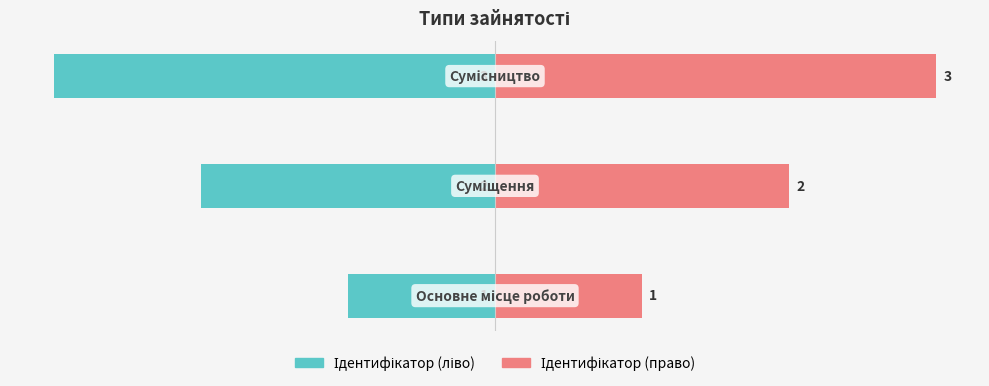

Reading right to left, what are all the values shown in this chart?

Ідентифікатор (ліво): 2=-30	1=-20	0=-10
Ідентифікатор (право): 2=30	1=20	0=10